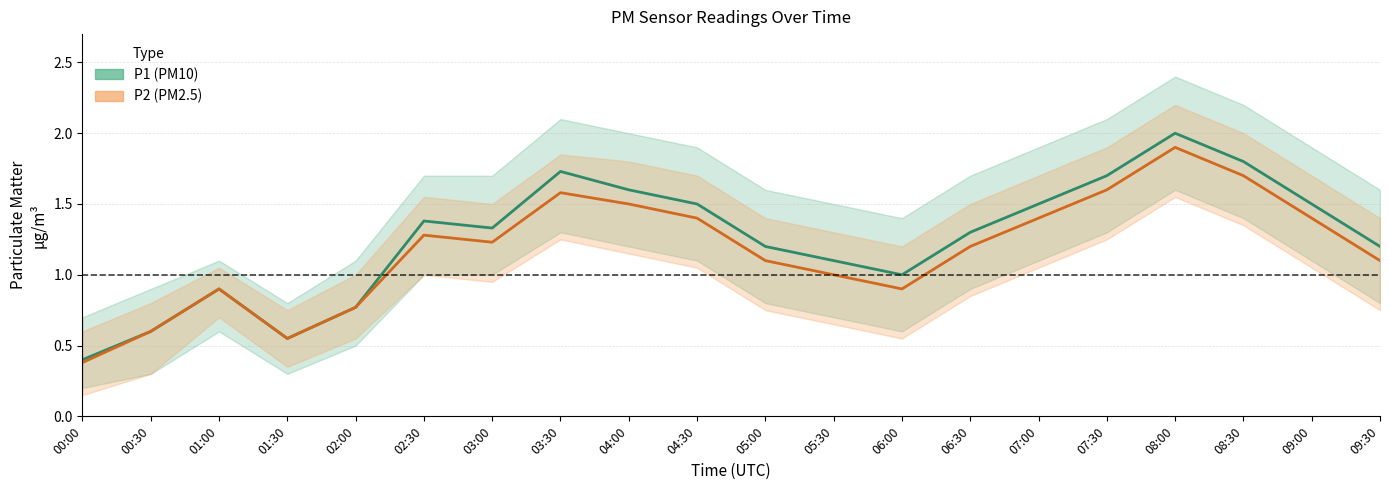

Which series changed the most between 05:30 and 06:00?

P1